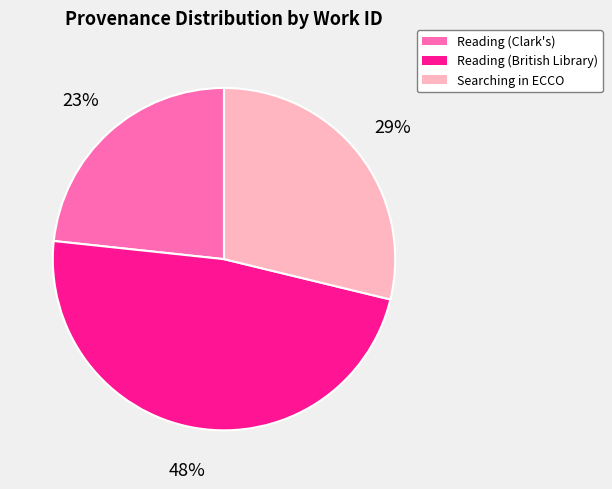

To the nearest percent, what is the difference between the largest and smallest slice percentages?

25%